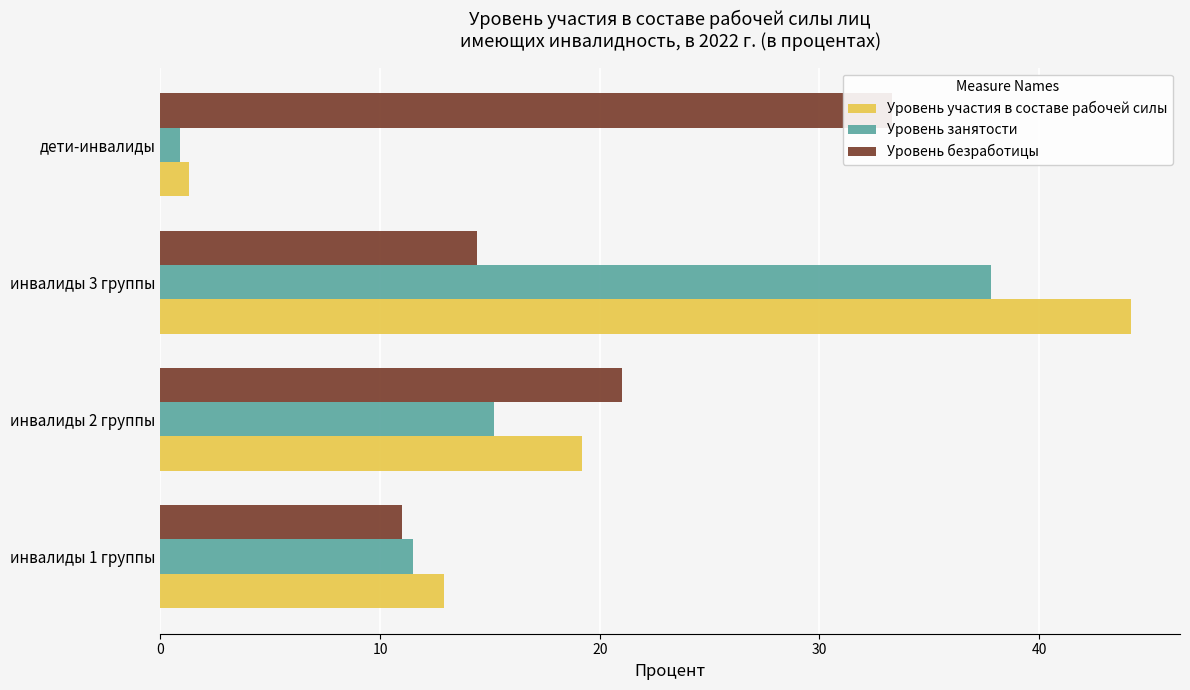

Rank the series by their maximum value, from highest to lowest.

Уровень участия в составе рабочей силы, Уровень занятости, Уровень безработицы